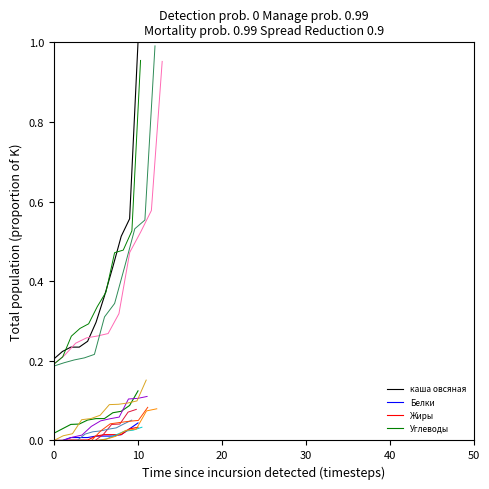

True or false: Белки and Жиры intersect in this chart.

False